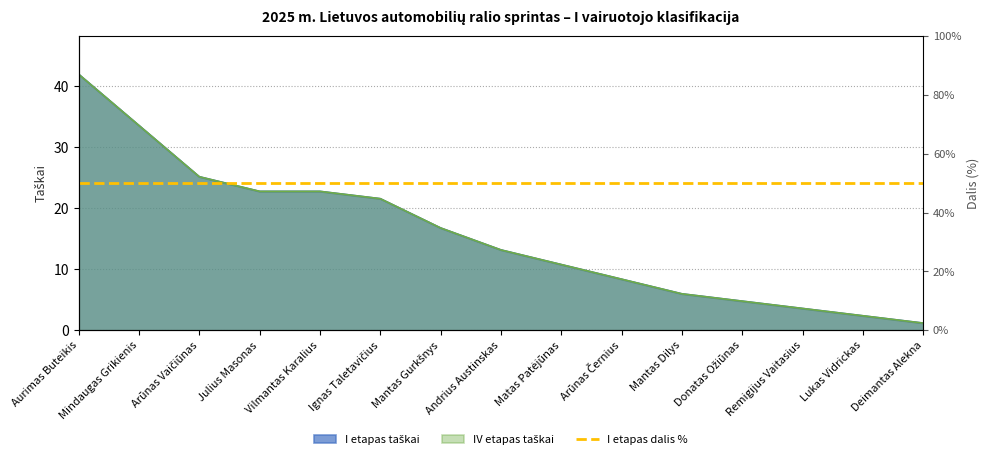

Does the chart display data point markers on the line(s)?

No